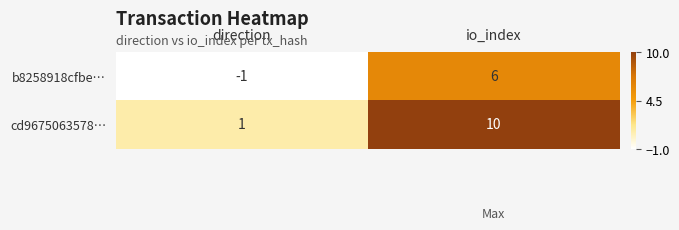

At which label is cd9675063578… closest to 5?

direction